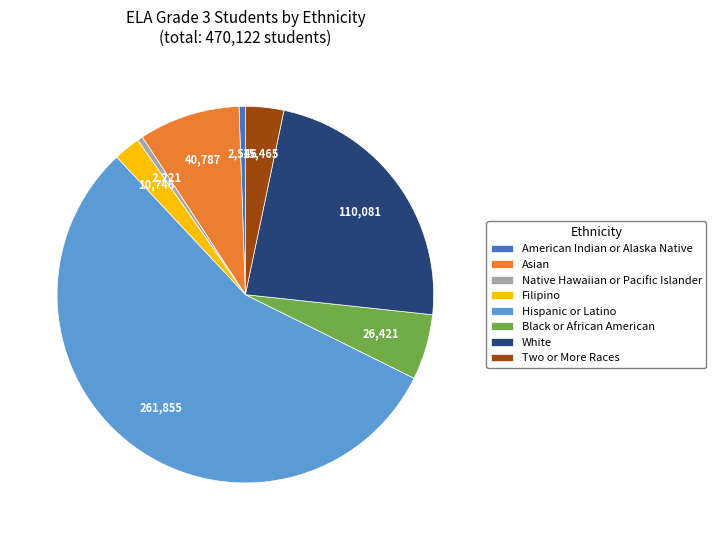

Which category accounts for the majority?

Hispanic or Latino